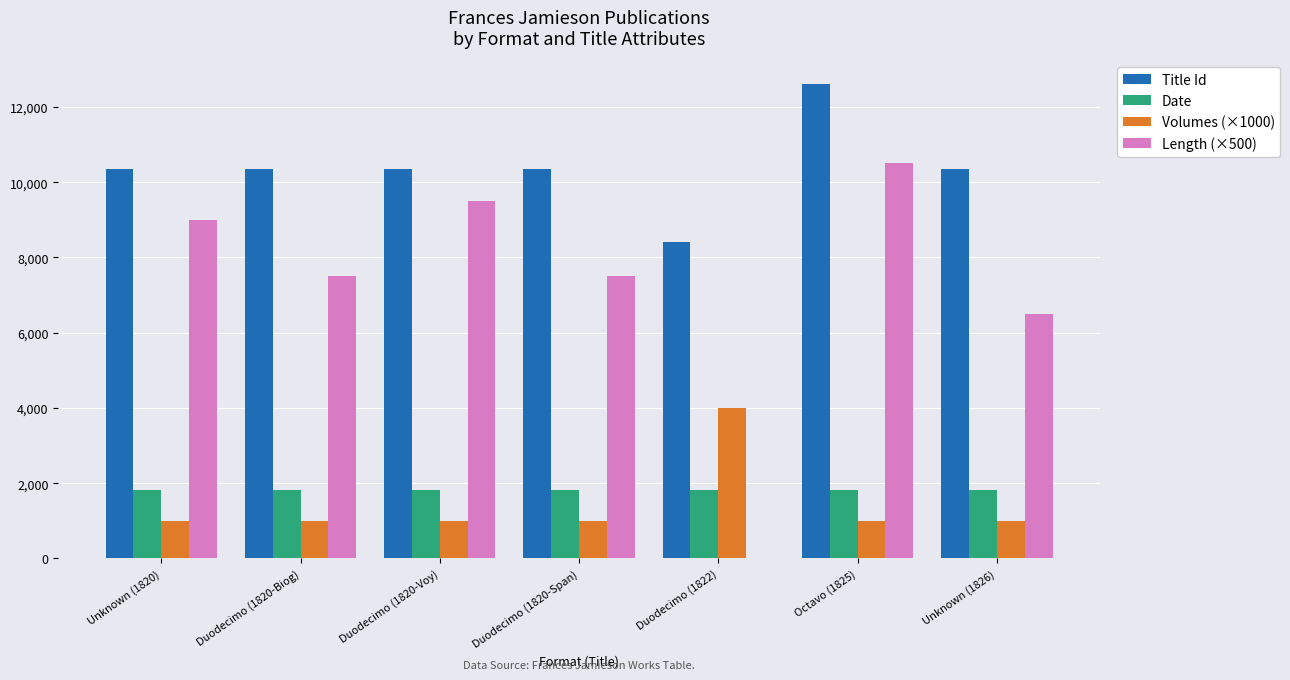

Where is Length (×500) nearest to the value 5250?

Unknown (1826)